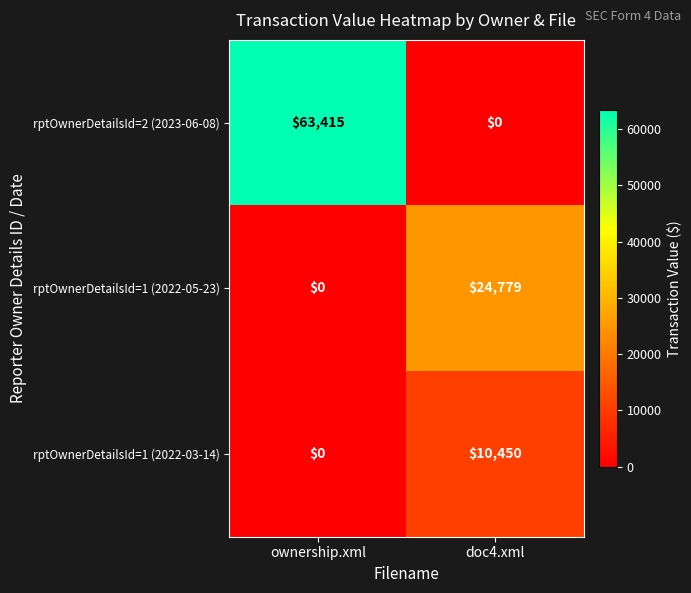

Between ownership.xml and doc4.xml, which series saw the biggest shift?

rptOwnerDetailsId=2 (2023-06-08)